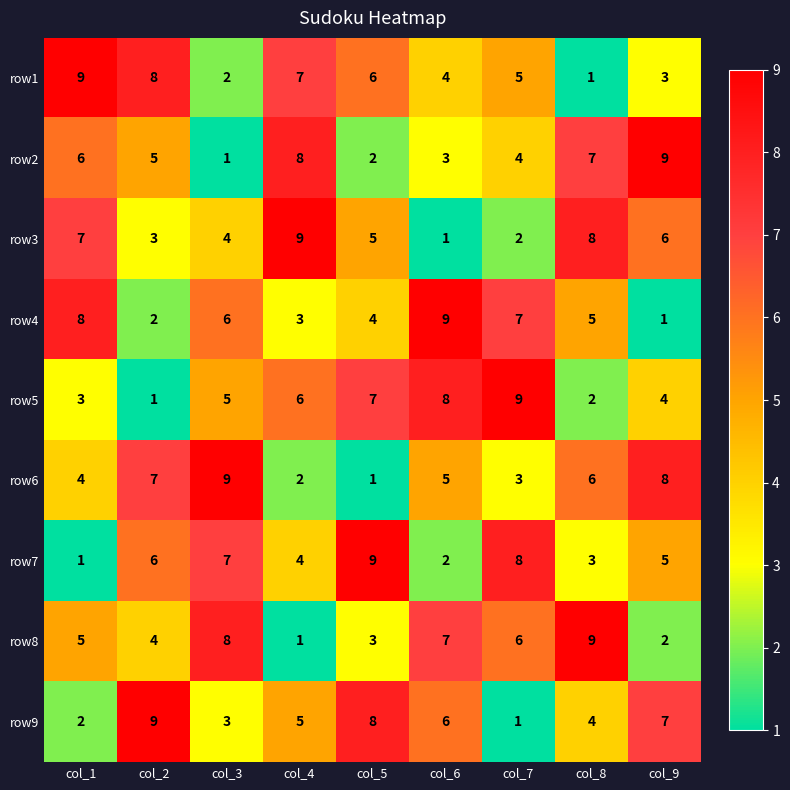

What is the highest value of the row6 series?

9